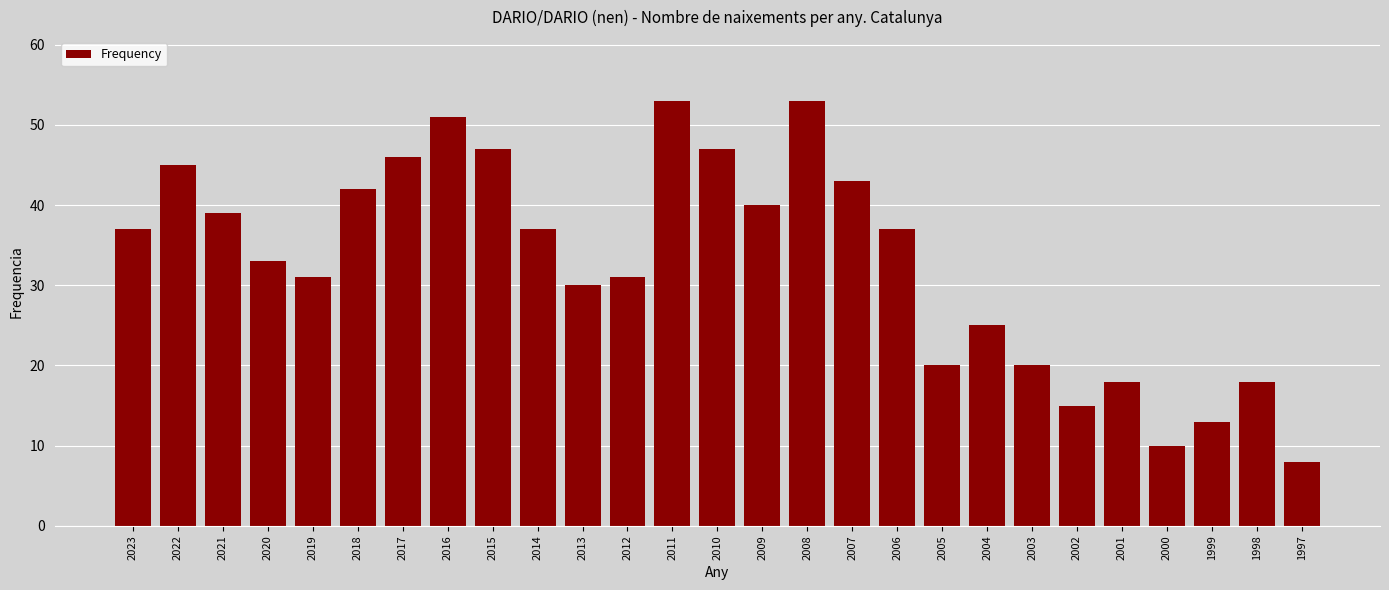

Reading left to right, extract all data points from this chart.

37	45	39	33	31	42	46	51	47	37	30	31	53	47	40	53	43	37	20	25	20	15	18	10	13	18	8